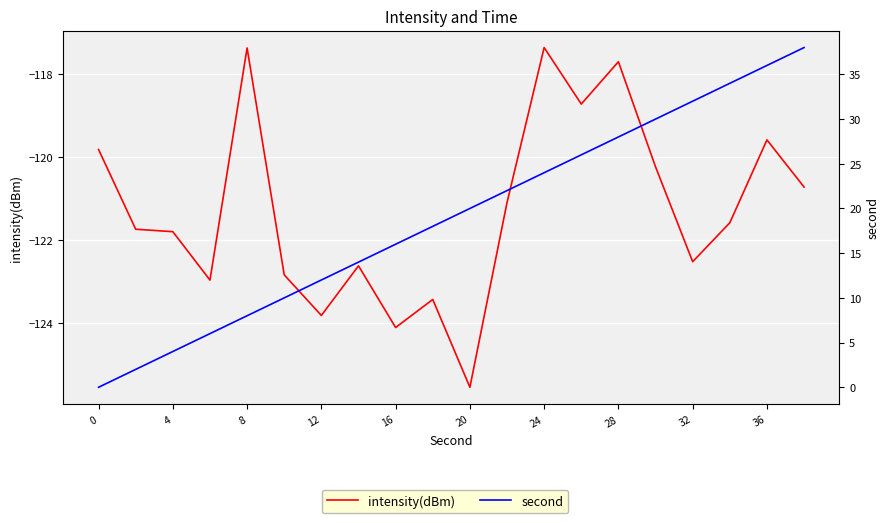

What is the highest value of the second series?

38.0